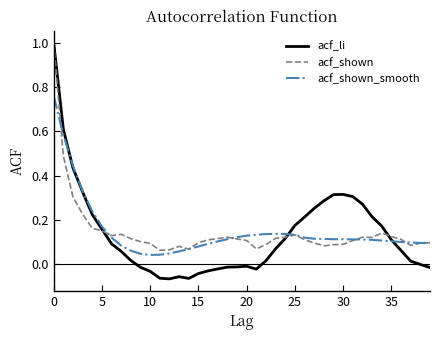

How many lines are shown in the chart?

3